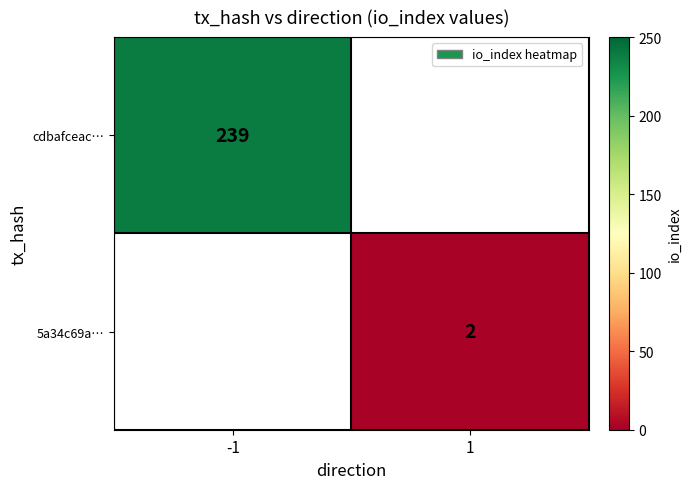

The cdbafceac… series shows 152 at -1. True or false?

False